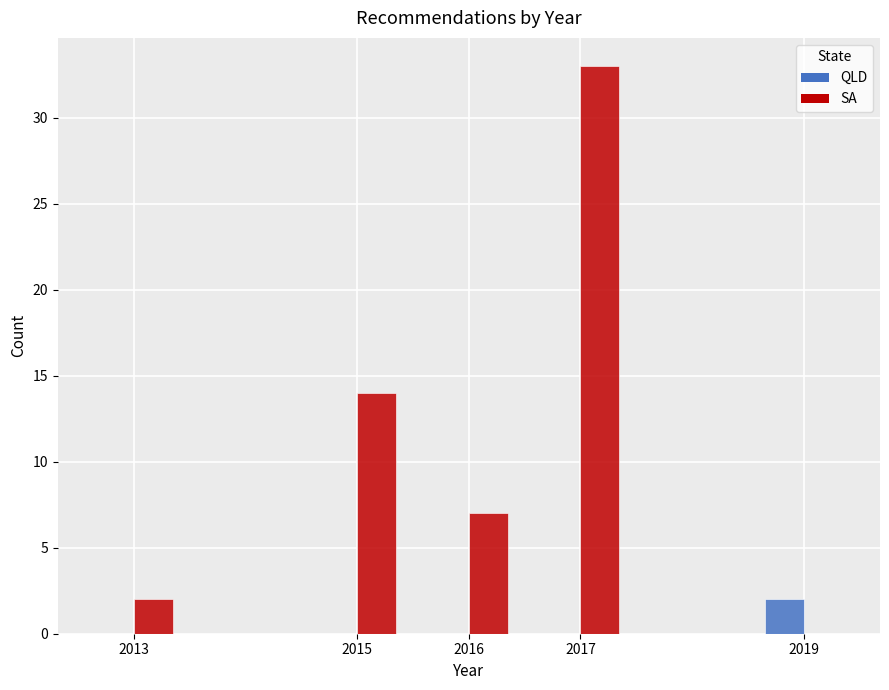

Reading right to left, transcribe all the data shown in this chart.

QLD: 2019=2	2017=0	2016=0	2015=0	2013=0
SA: 2019=0	2017=33	2016=7	2015=14	2013=2